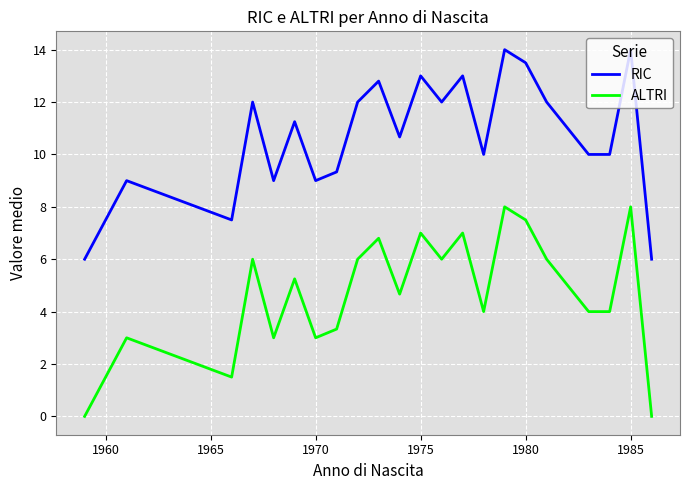

True or false: RIC and ALTRI cross at least once.

False